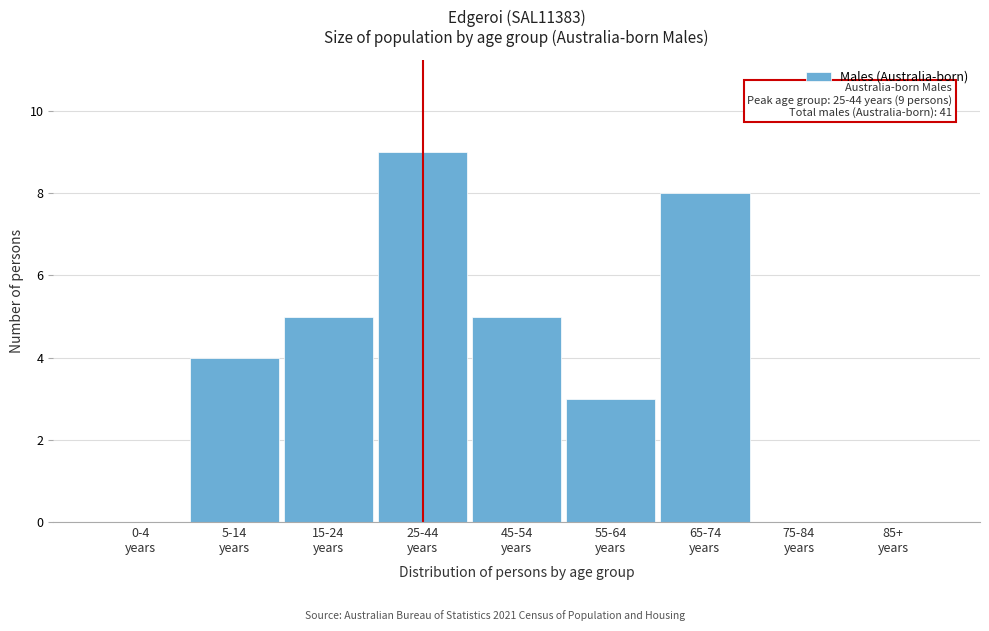

What is the greatest value displayed?

9